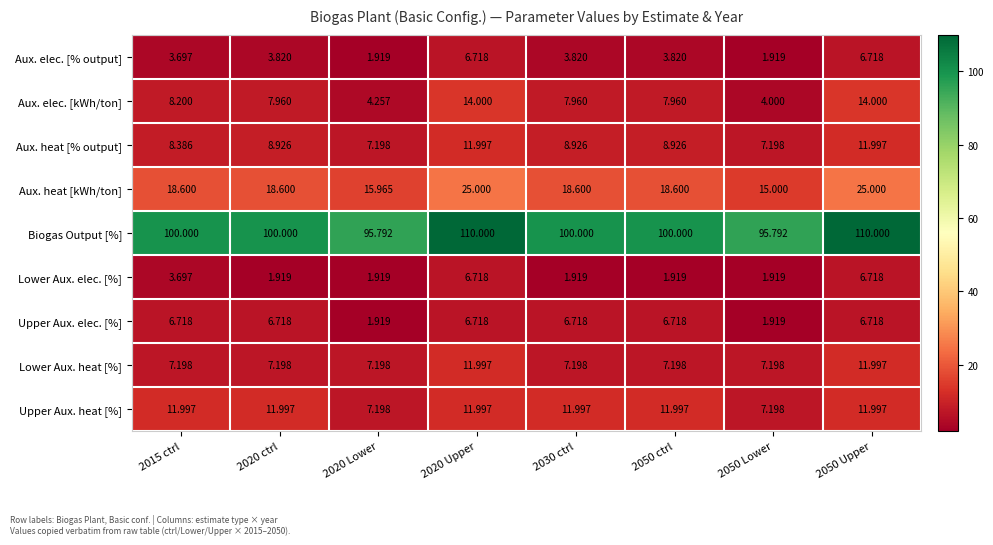

Which series has the largest range (max minus min)?

Biogas Output [%]